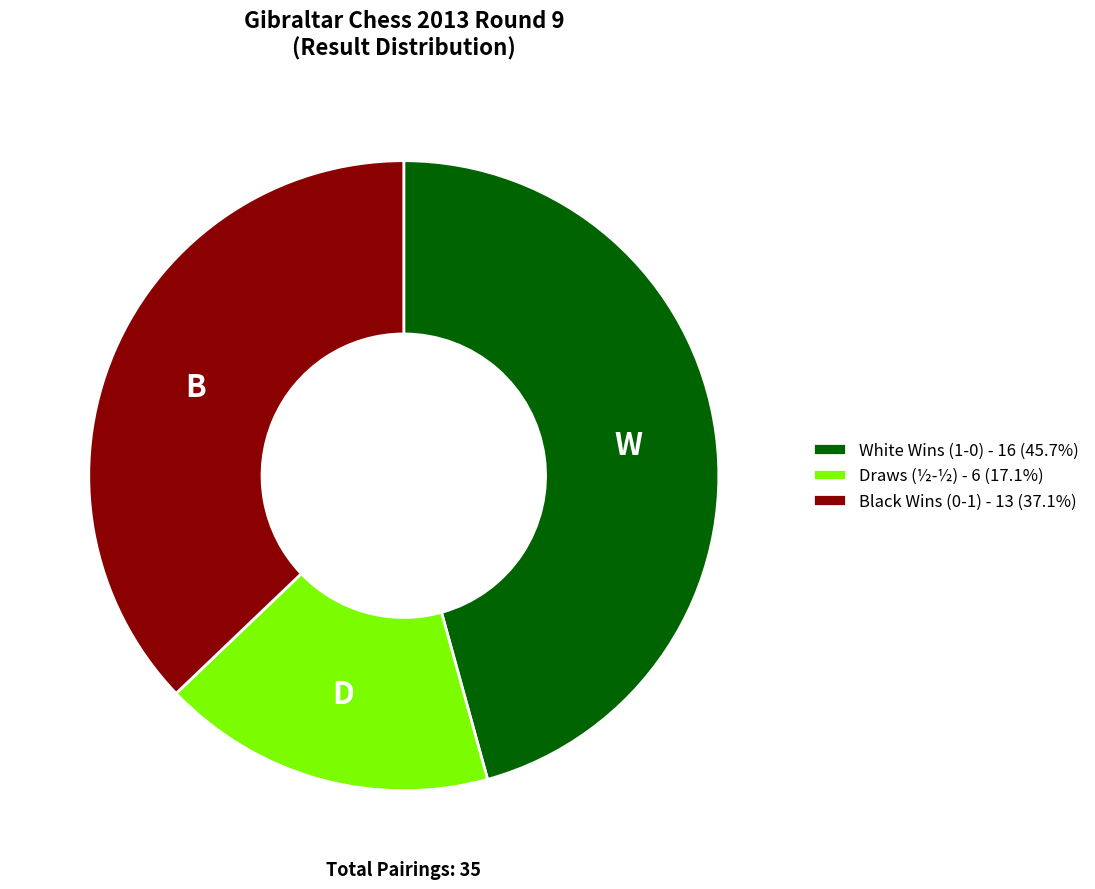

How many segments does this pie chart have?

3